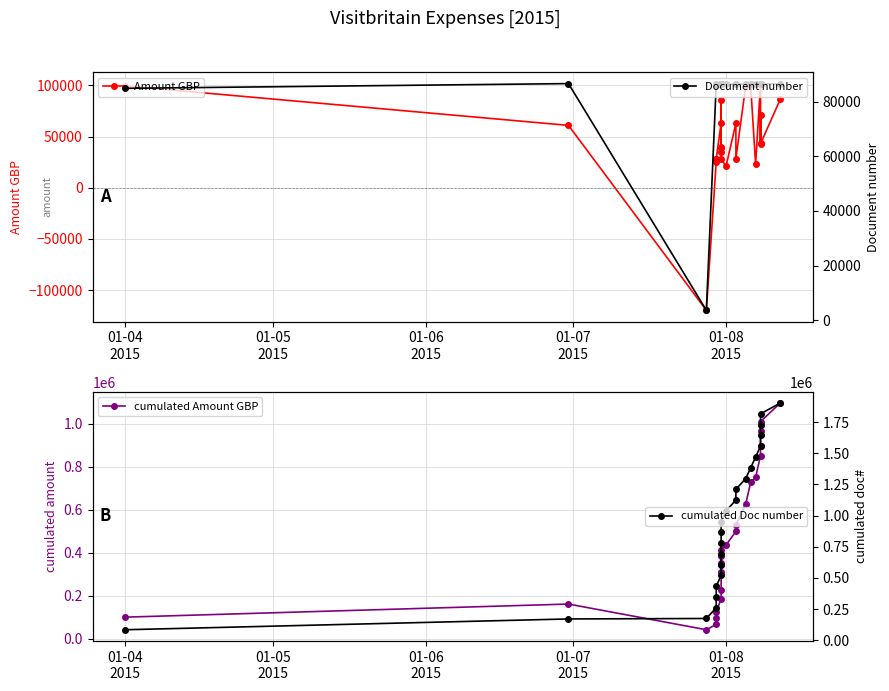

Does the chart have visible grid lines?

Yes